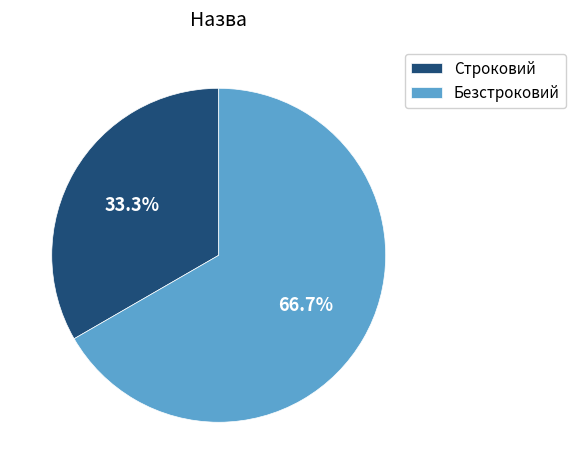

What is the smallest slice in the pie chart?

Строковий